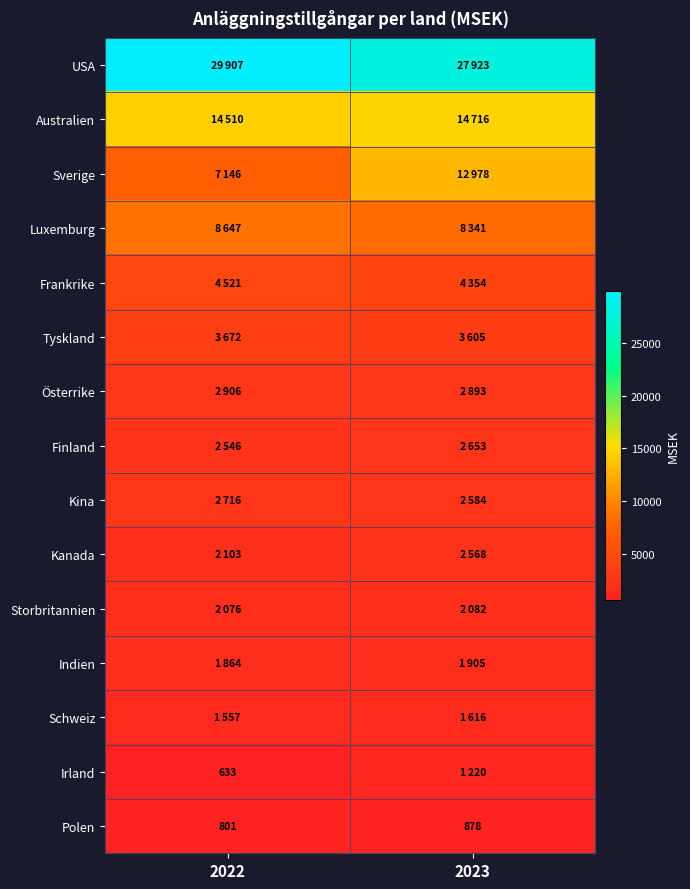

Which label corresponds to the smallest value in the chart?

2022